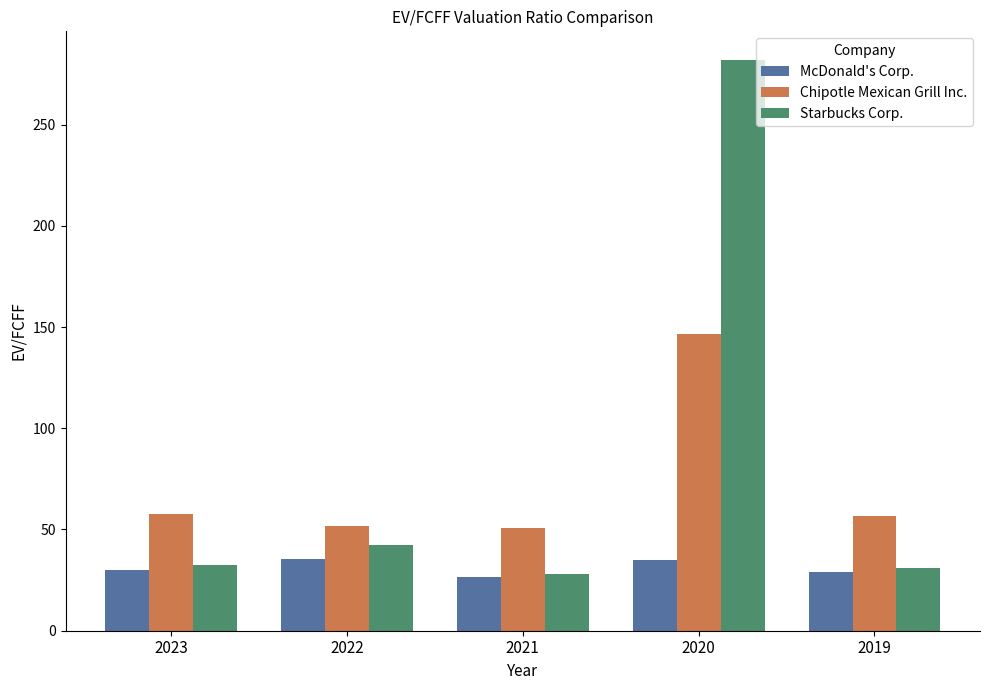

What value does the Starbucks Corp. series have at 2019?

31.0